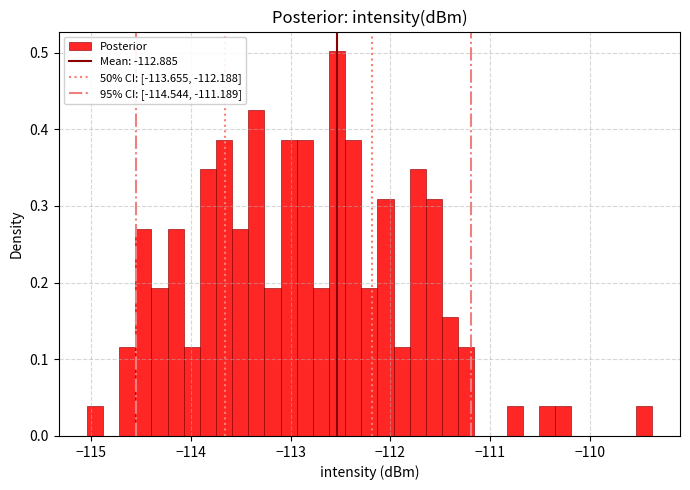

Around what value on the x-axis is the tallest bar? Give the approximate position of its centre, as read against the axis.

-112.5